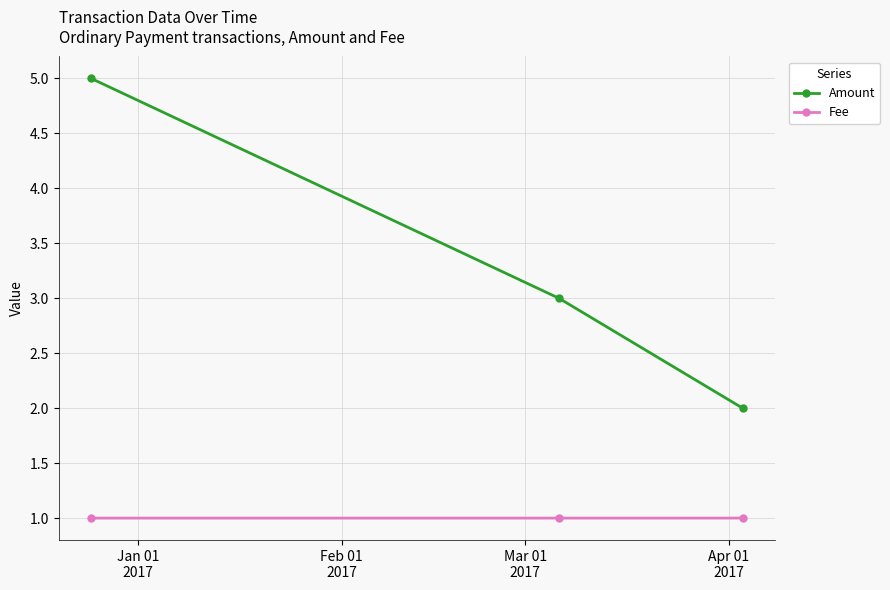

Reading left to right, extract all data points from this chart.

Amount: 5.0	3.0	2.0
Fee: 1.0	1.0	1.0